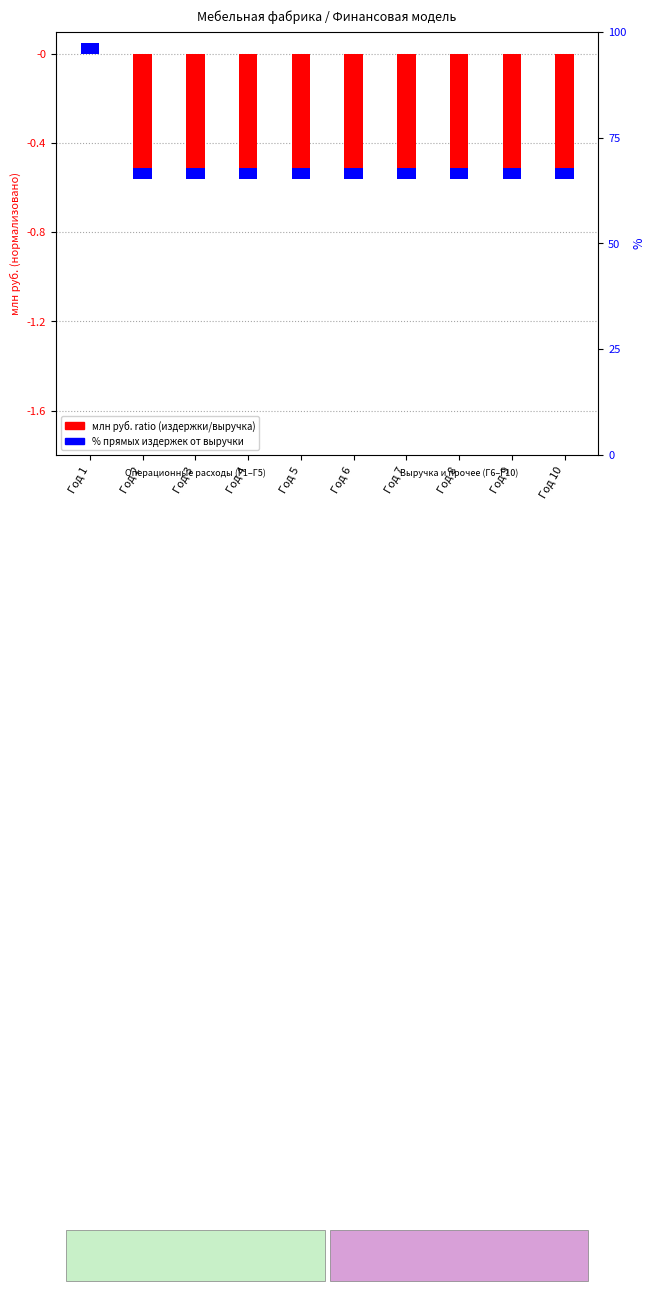

Does the chart contain stacked bars?

No